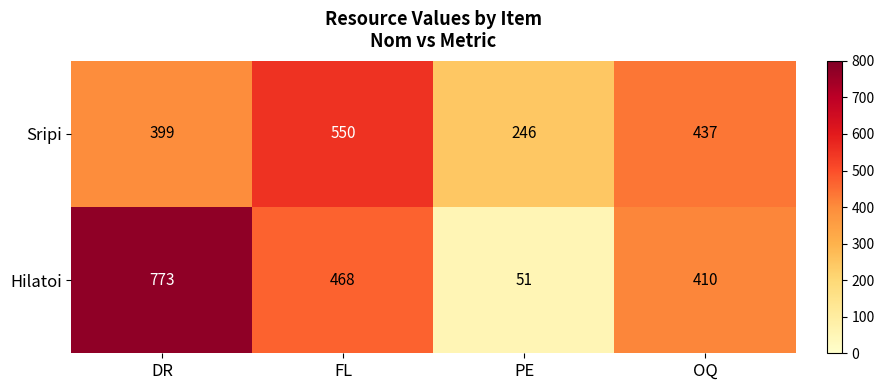

What is the average value of the Hilatoi series?

426